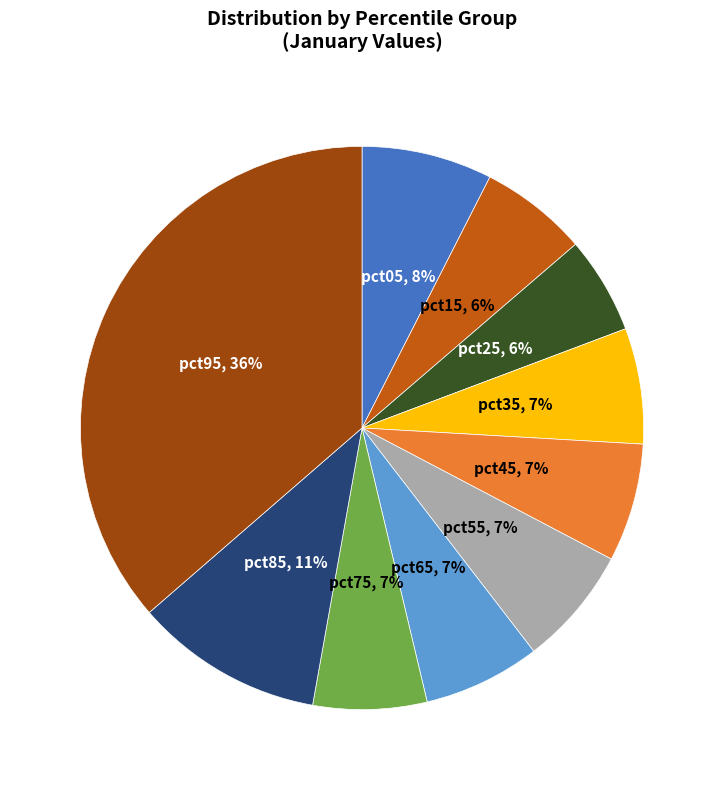

To the nearest percent, what is the average slice percentage?

10%